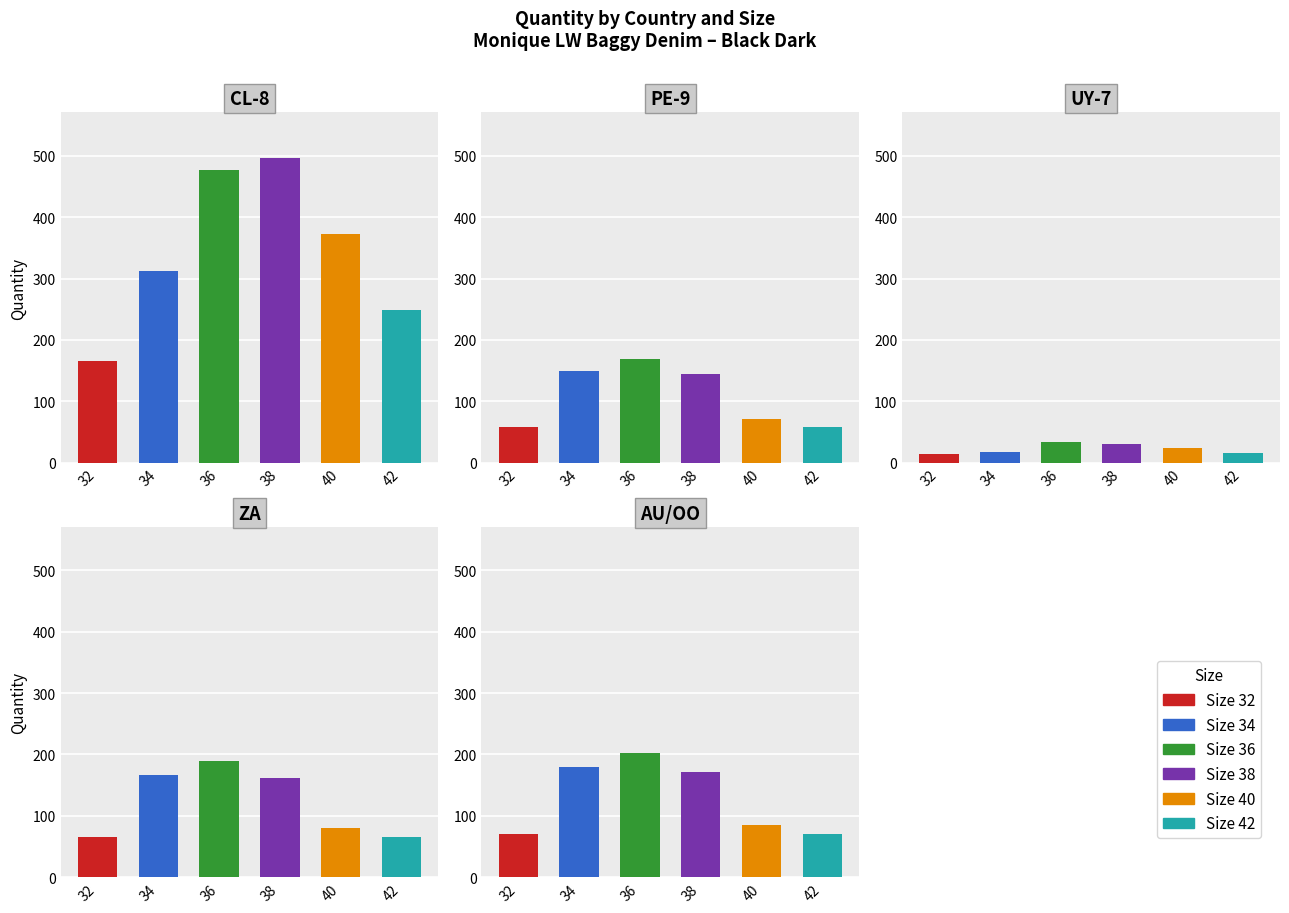

The value of 38 at 1 is 144. True or false?

True